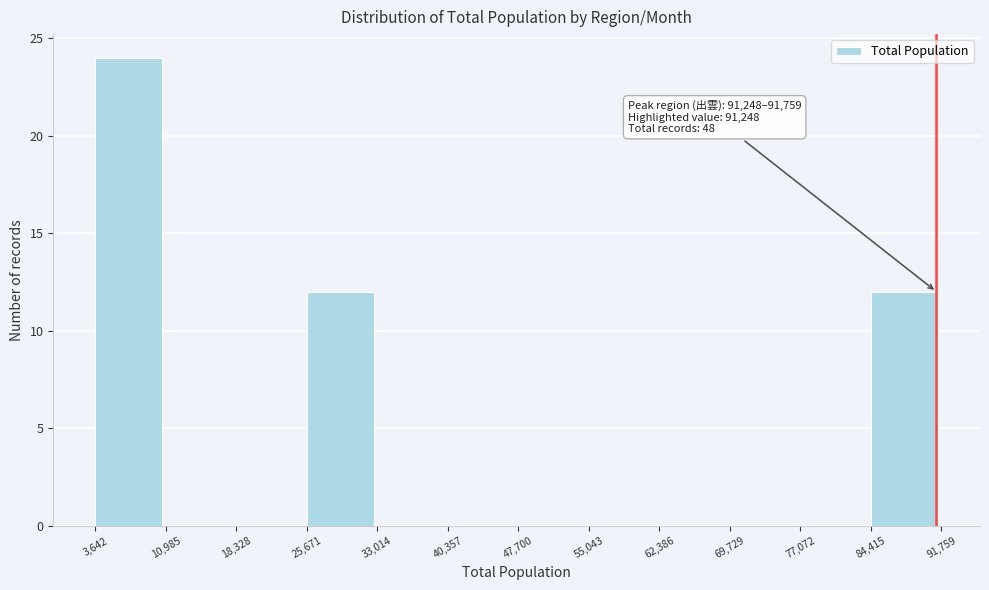

Which range on the x-axis has the tallest bar?

3,642 to 10,985